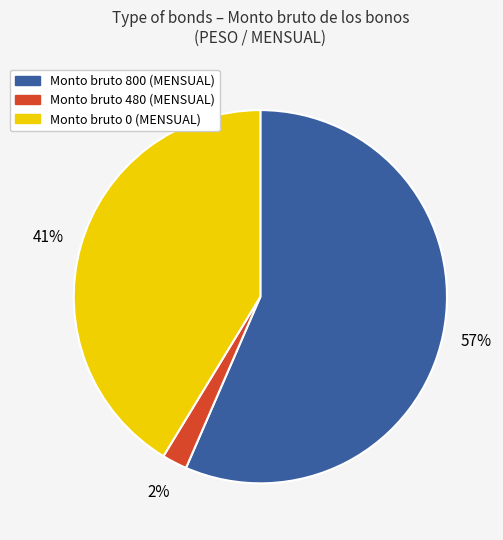

Is there any slice that represents more than half of the pie?

Yes